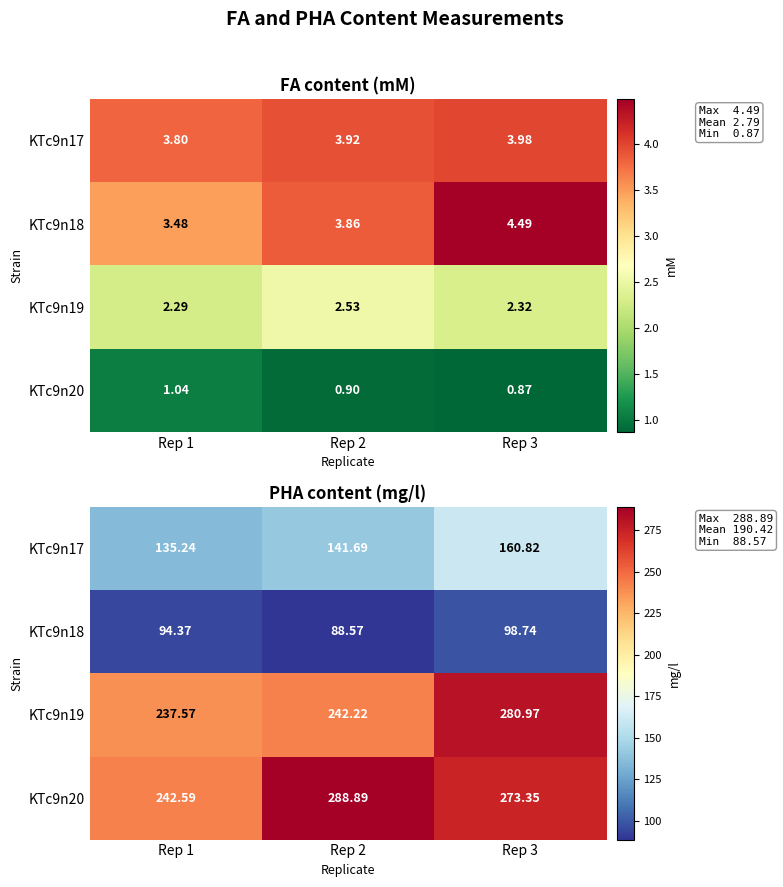

How many series are shown in this chart?

4